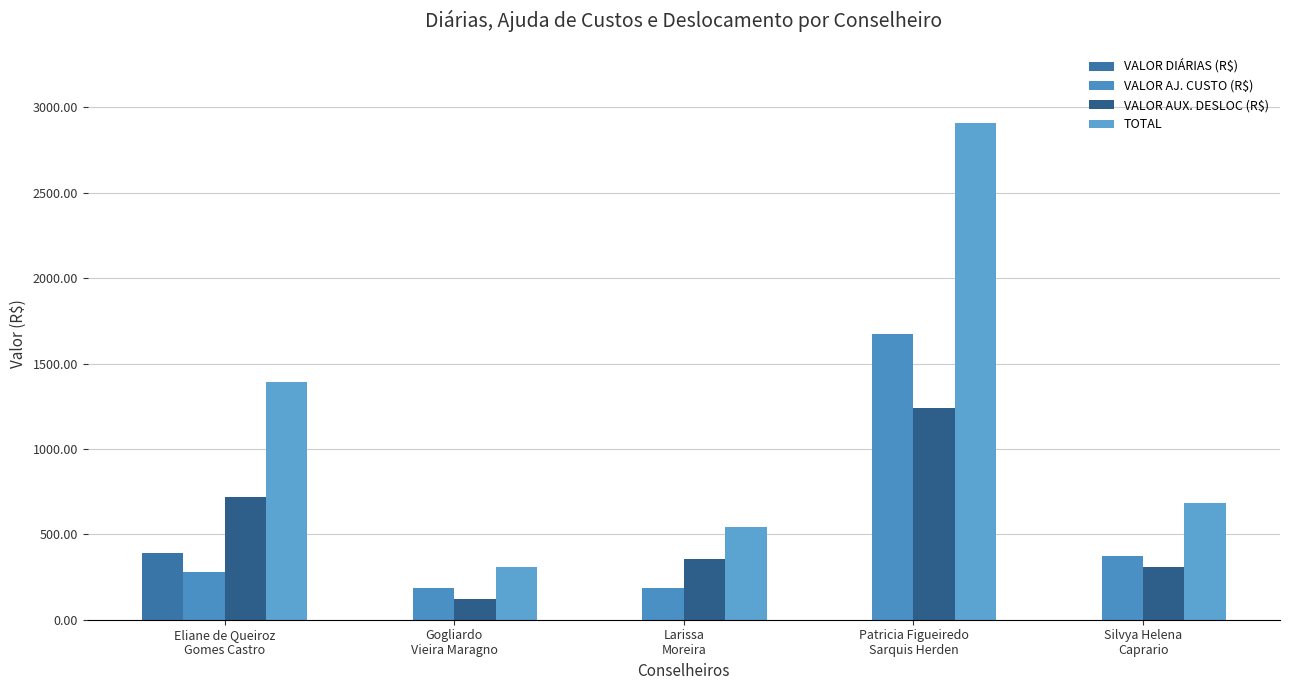

Reading left to right, what are all the values shown in this chart?

VALOR DIÁRIAS (R$): Eliane de Queiroz
Gomes Castro=391.0	Gogliardo
Vieira Maragno=0.0	Larissa
Moreira=0.0	Patricia Figueiredo
Sarquis Herden=0.0	Silvya Helena
Caprario=0.0
VALOR AJ. CUSTO (R$): Eliane de Queiroz
Gomes Castro=281.5	Gogliardo
Vieira Maragno=187.7	Larissa
Moreira=187.7	Patricia Figueiredo
Sarquis Herden=1673.1	Silvya Helena
Caprario=375.4
VALOR AUX. DESLOC (R$): Eliane de Queiroz
Gomes Castro=721.1	Gogliardo
Vieira Maragno=119.1	Larissa
Moreira=353.0	Patricia Figueiredo
Sarquis Herden=1237.7	Silvya Helena
Caprario=307.3
TOTAL: Eliane de Queiroz
Gomes Castro=1393.6	Gogliardo
Vieira Maragno=306.7	Larissa
Moreira=540.7	Patricia Figueiredo
Sarquis Herden=2910.8	Silvya Helena
Caprario=682.7